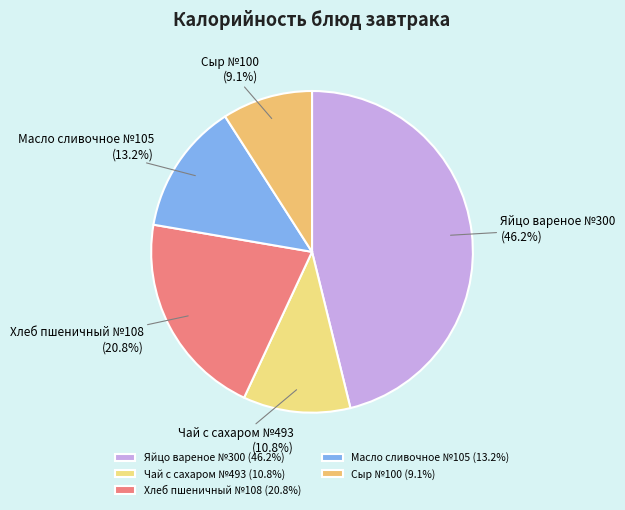

Approximately how many times larger is the value at Чай с сахаром №493 compared to Масло сливочное №105?

0.8